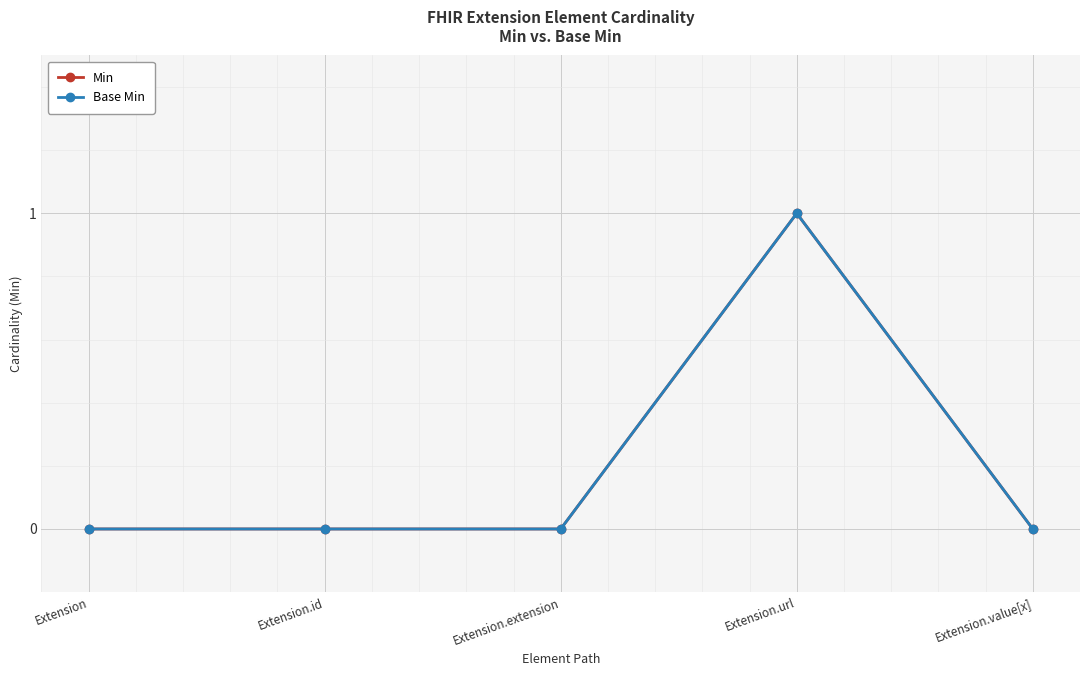

Is this an area chart (filled region under the line)?

No